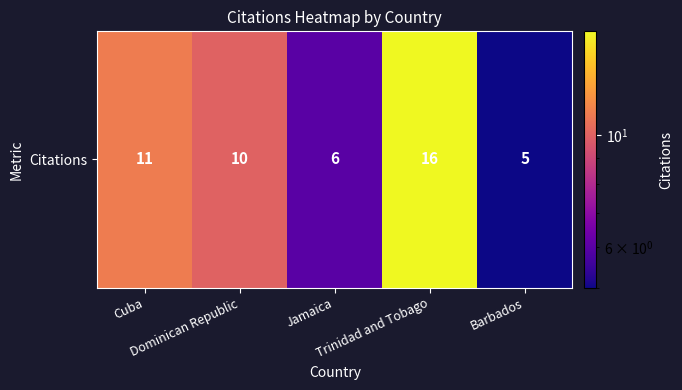

Which label corresponds to the smallest value in the chart?

Barbados